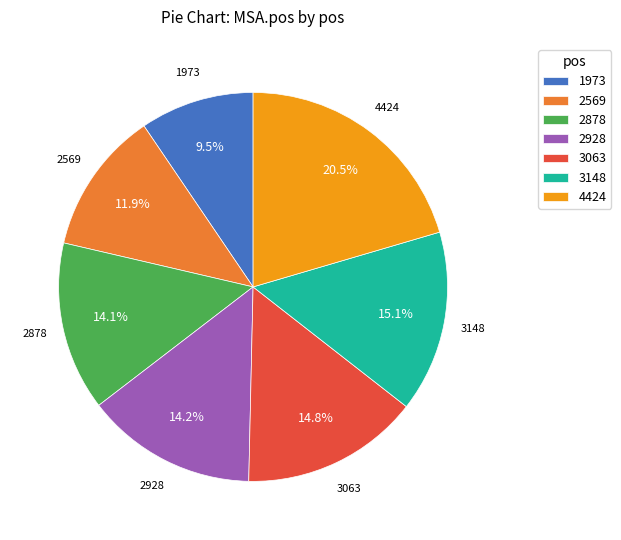

What is the smallest slice in the pie chart?

1973